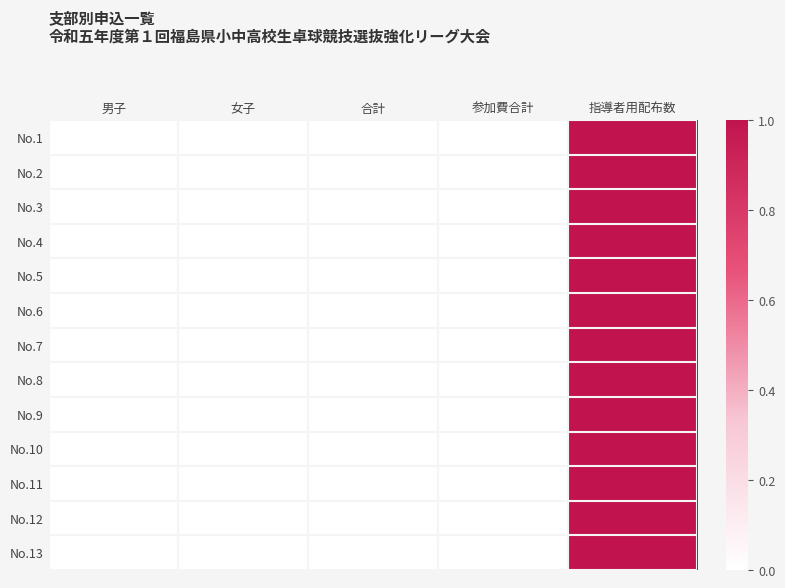

Which series changed the most between 男子 and 指導者用配布数?

No.1